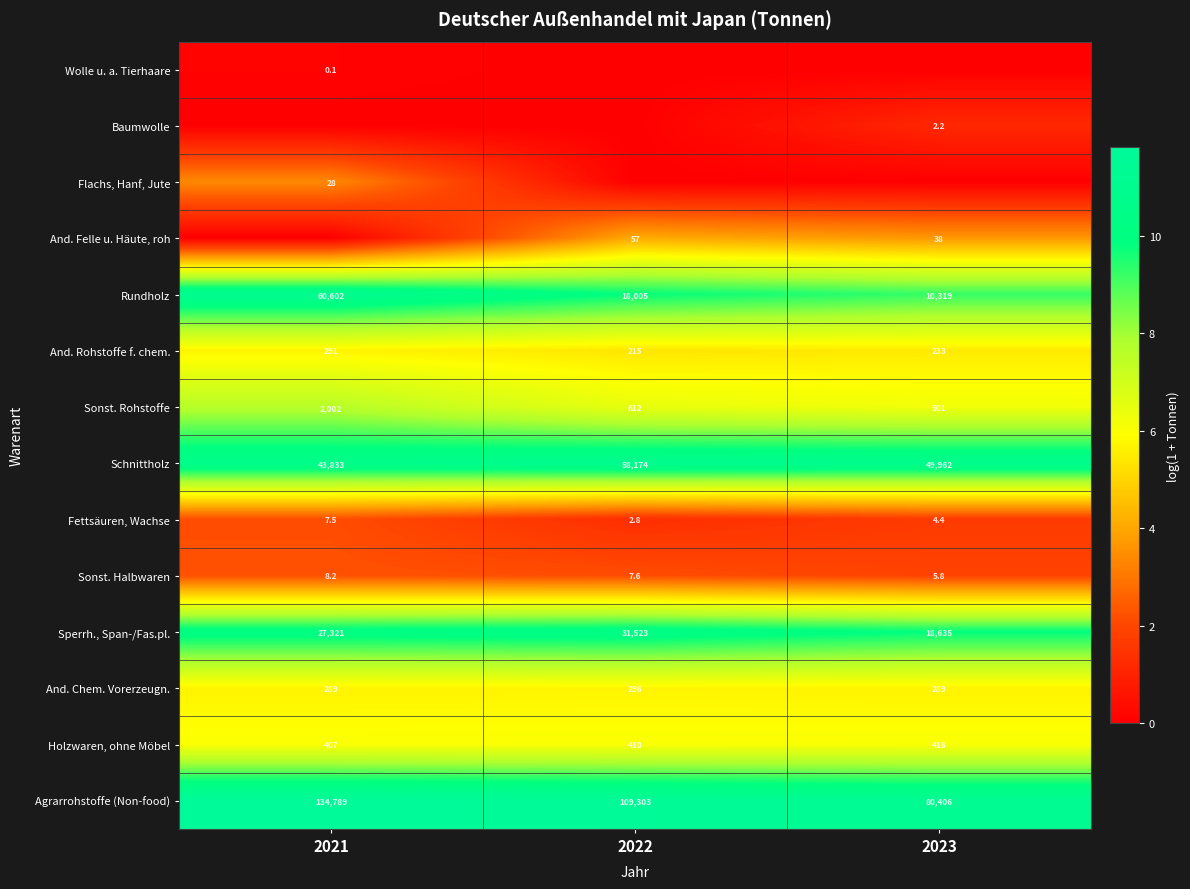

At which label is Agrarrohstoffe (Non-food) closest to 107597?

2022